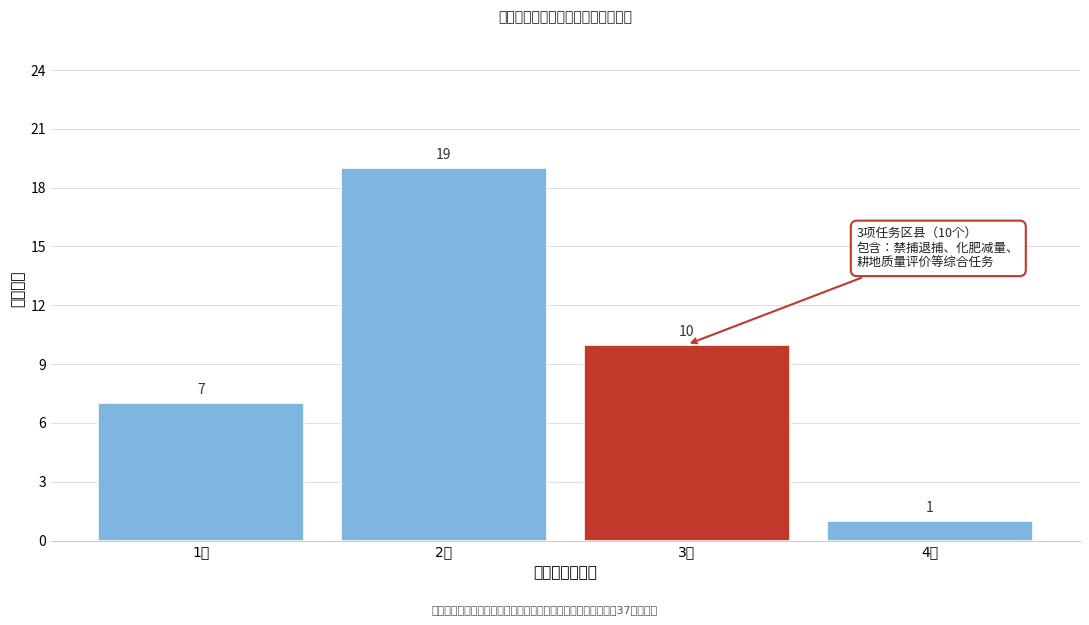

Reading left to right, extract all data points from this chart.

1项=7	2项=19	3项=10	4项=1